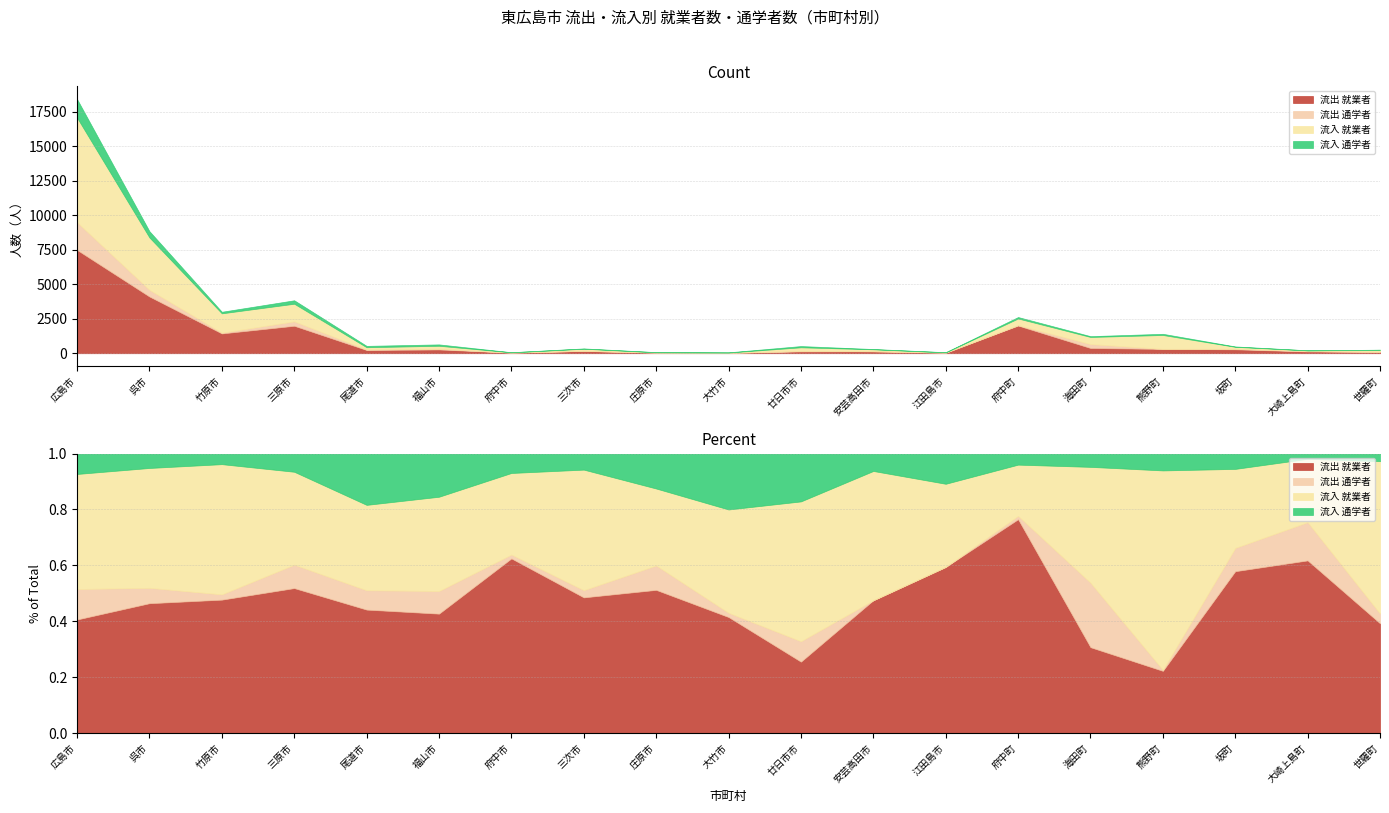

Which series has the widest spread of values?

流入 就業者